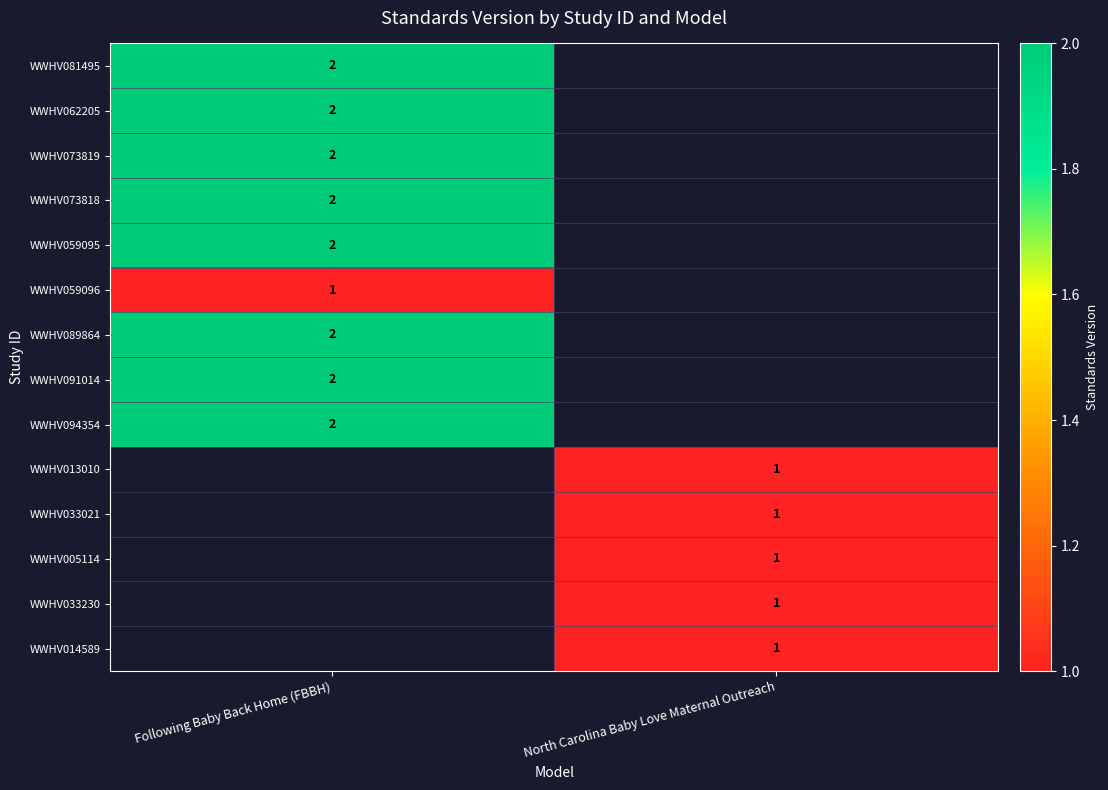

The WWHV062205 series shows 1 at Following Baby Back Home (FBBH). True or false?

False